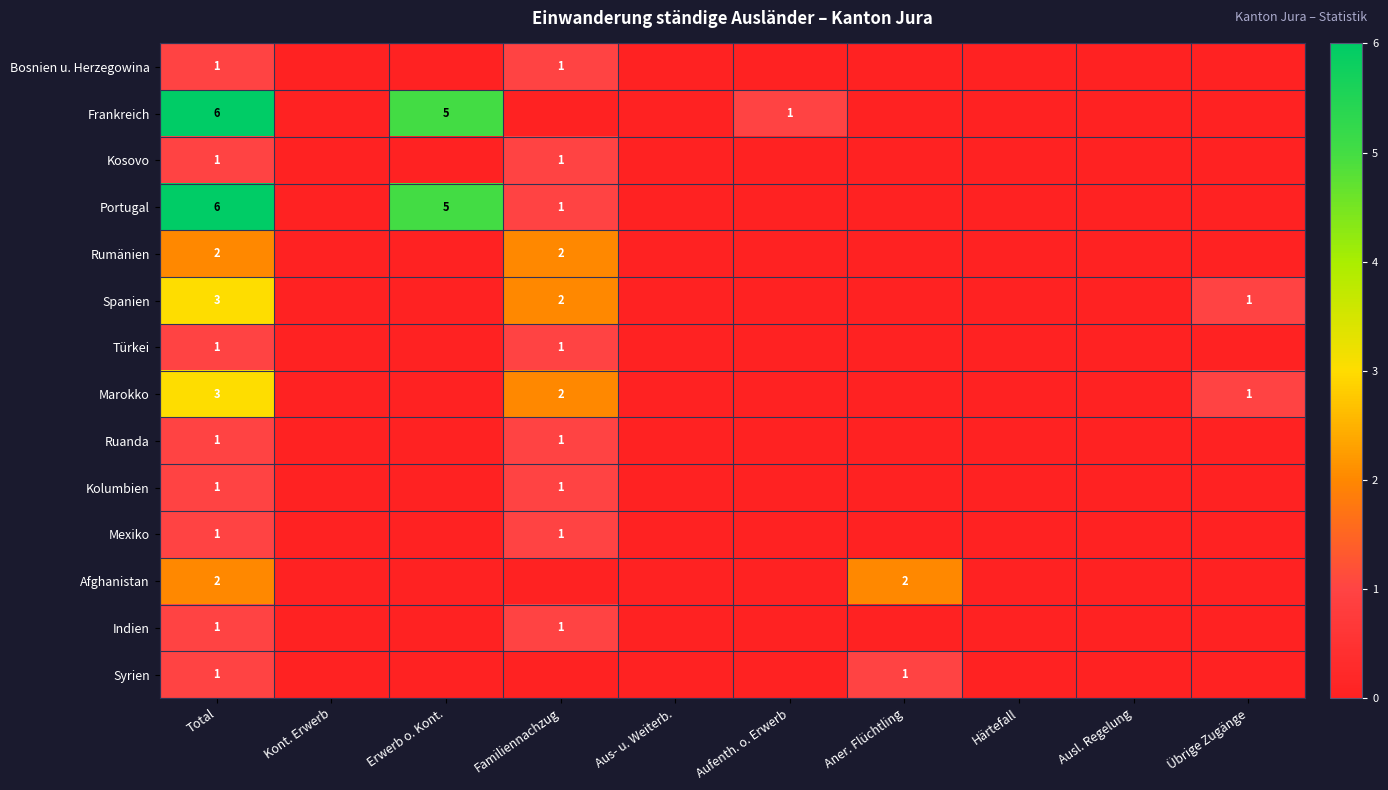

Between Härtefall and Aus- u. Weiterb., which is larger?

Härtefall